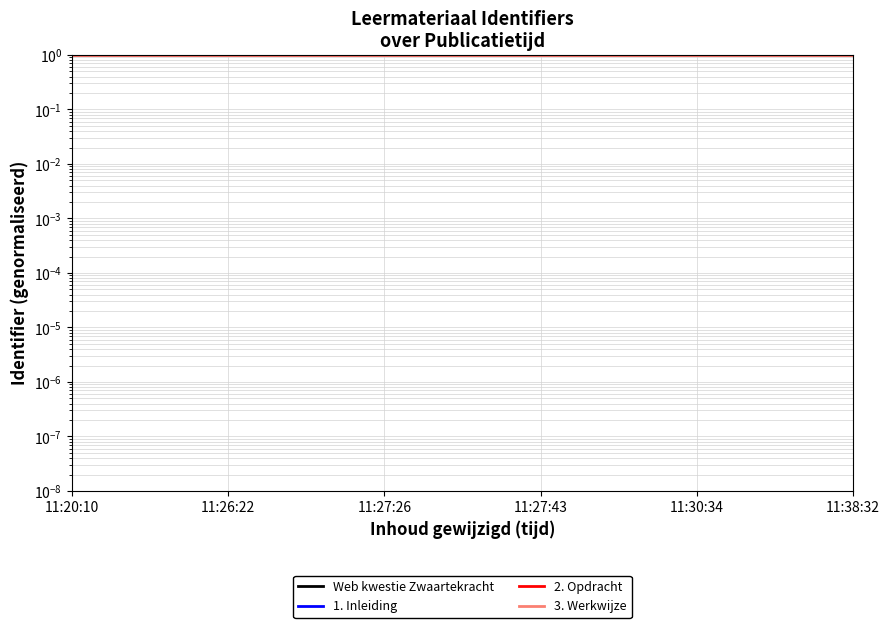

What is the sum of the 3. Werkwijze values at 11:30:34 and 11:27:26?

2.0